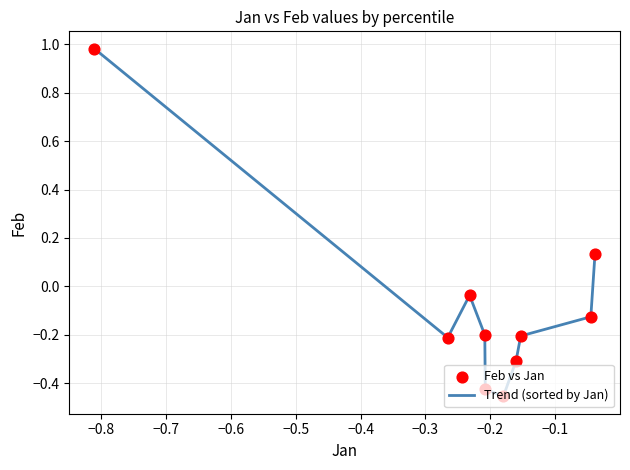

What is the difference between the maximum and minimum values?

1.4